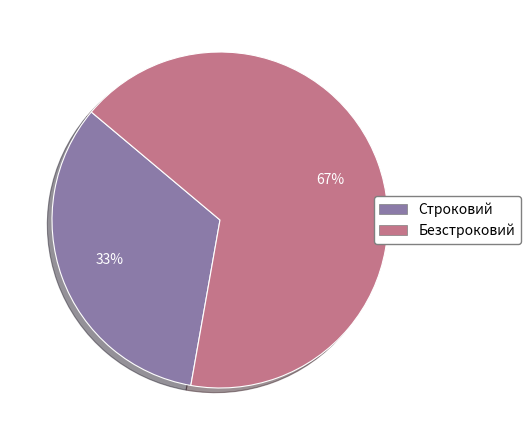

To the nearest percent, what is the combined percentage of Безстроковий and Строковий?

100%